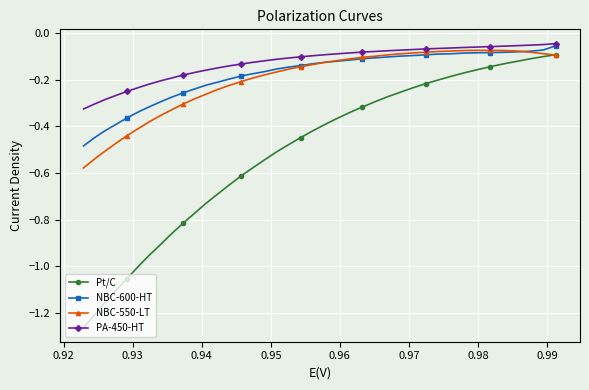

Which series has the widest spread of values?

Pt/C